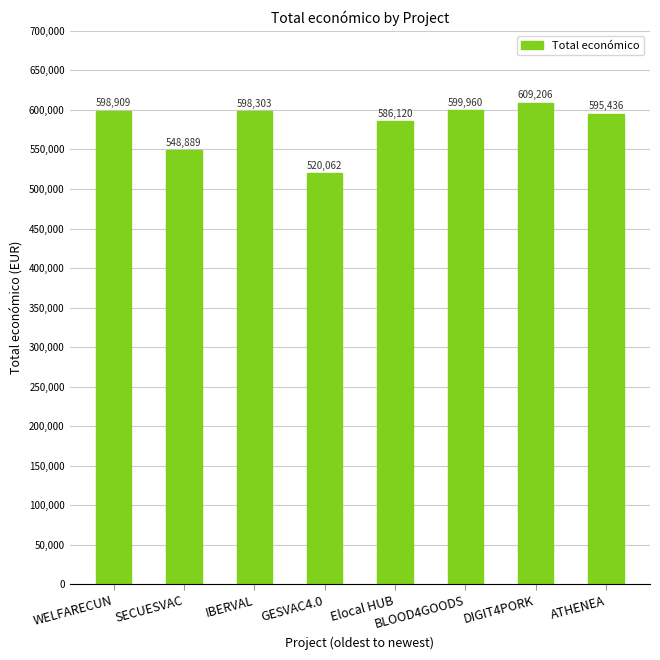

At which category does the chart reach its peak across all series?

DIGIT4PORK